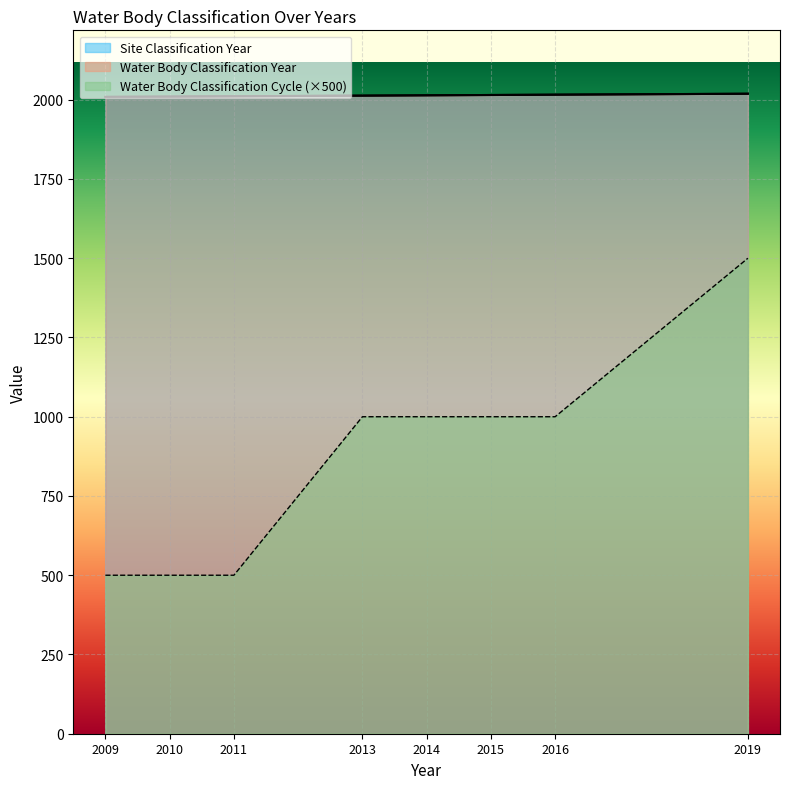

How many lines are shown in the chart?

3